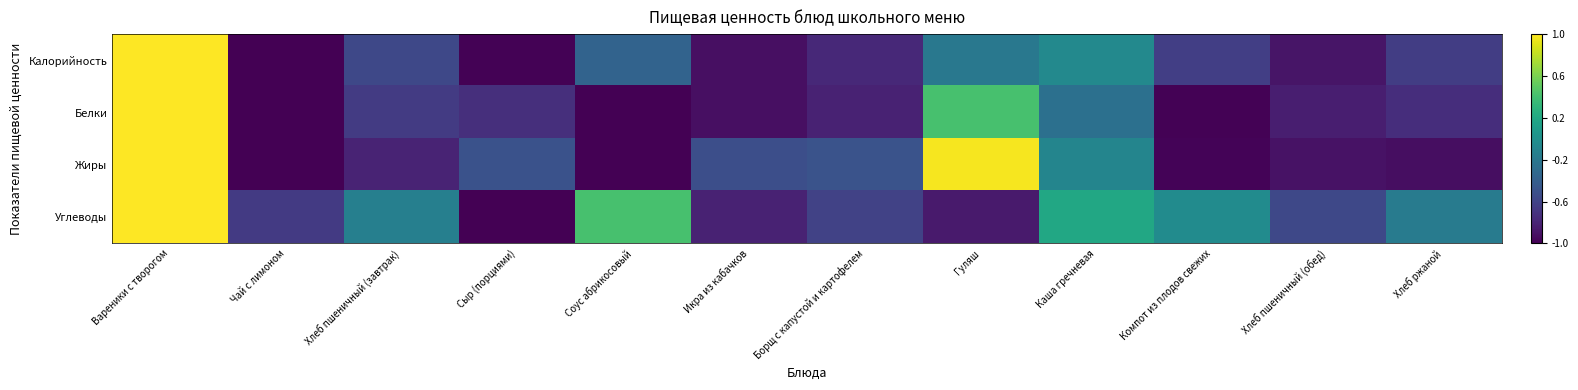

Reading left to right, what are all the values shown in this chart?

Калорийность: Вареники с творогом=1.0	Чай с лимоном=-1.0	Хлеб пшеничный (завтрак)=-0.6	Сыр (порциями)=-1.0	Соус абрикосовый=-0.4	Икра из кабачков=-0.9	Борщ с капустой и картофелем=-0.8	Гуляш=-0.2	Каша гречневая=-0.1	Компот из плодов свежих=-0.6	Хлеб пшеничный (обед)=-0.9	Хлеб ржаной=-0.6
Белки: Вареники с творогом=1.0	Чай с лимоном=-1.0	Хлеб пшеничный (завтрак)=-0.7	Сыр (порциями)=-0.7	Соус абрикосовый=-1.0	Икра из кабачков=-0.9	Борщ с капустой и картофелем=-0.8	Гуляш=0.4	Каша гречневая=-0.3	Компот из плодов свежих=-1.0	Хлеб пшеничный (обед)=-0.8	Хлеб ржаной=-0.7
Жиры: Вареники с творогом=1.0	Чай с лимоном=-1.0	Хлеб пшеничный (завтрак)=-0.8	Сыр (порциями)=-0.5	Соус абрикосовый=-1.0	Икра из кабачков=-0.5	Борщ с капустой и картофелем=-0.5	Гуляш=1.0	Каша гречневая=-0.1	Компот из плодов свежих=-1.0	Хлеб пшеничный (обед)=-0.9	Хлеб ржаной=-0.9
Углеводы: Вареники с творогом=1.0	Чай с лимоном=-0.7	Хлеб пшеничный (завтрак)=-0.1	Сыр (порциями)=-1.0	Соус абрикосовый=0.4	Икра из кабачков=-0.8	Борщ с капустой и картофелем=-0.6	Гуляш=-0.9	Каша гречневая=0.2	Компот из плодов свежих=-0.0	Хлеб пшеничный (обед)=-0.6	Хлеб ржаной=-0.2